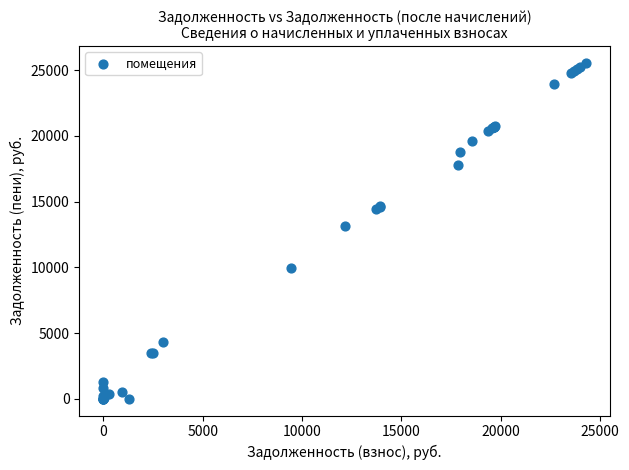

What Y value in the scatter plot is closest to 12777?

13184.8